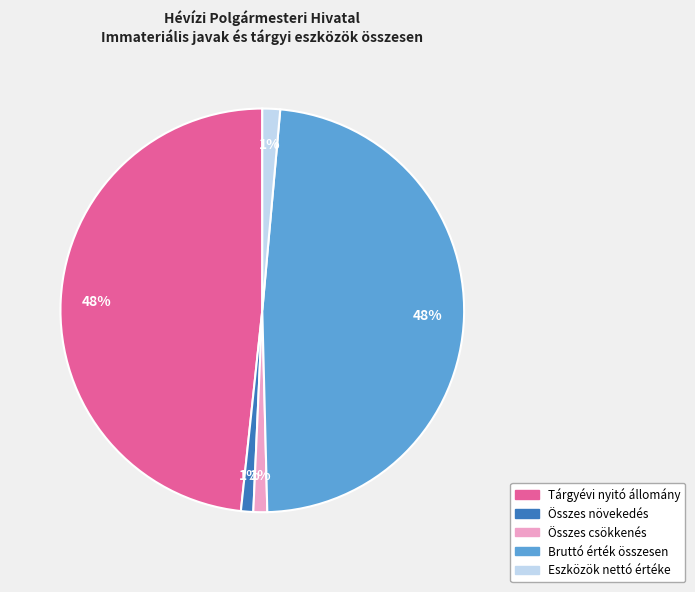

To the nearest percent, what percentage of the pie is Összes növekedés?

1%